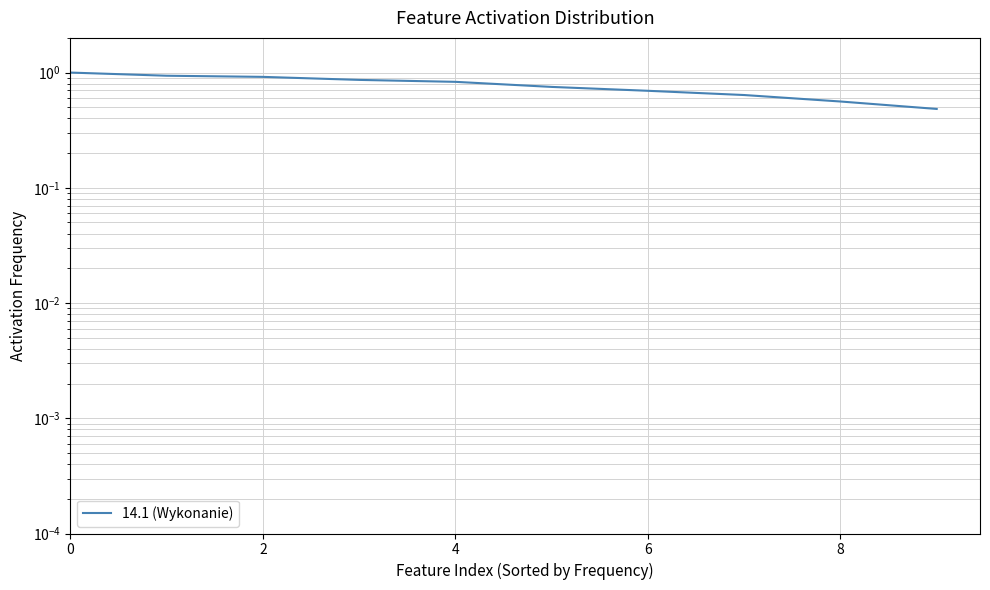

What is the average value?

0.8